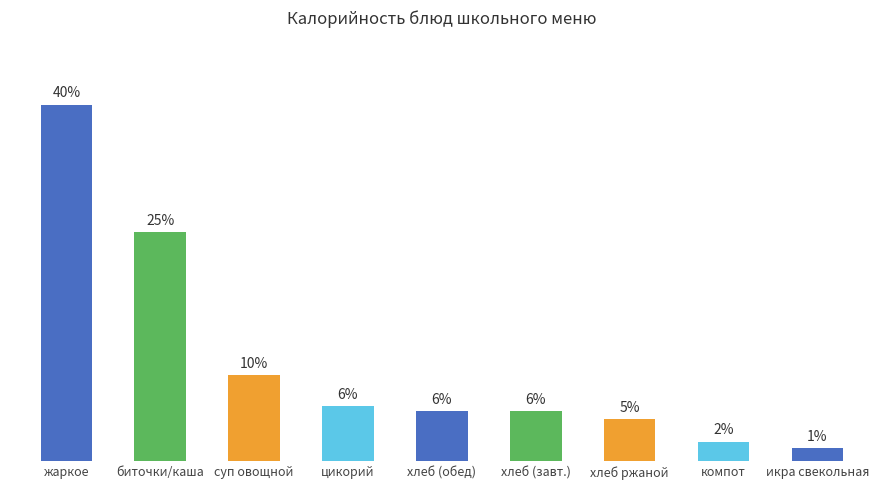

The value at компот is 2.2. True or false?

True